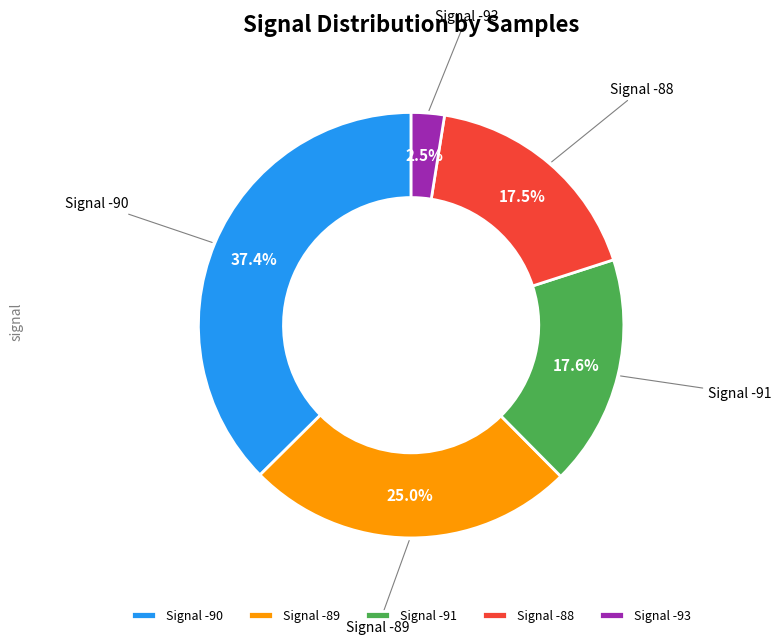

Does any single category account for the majority?

No